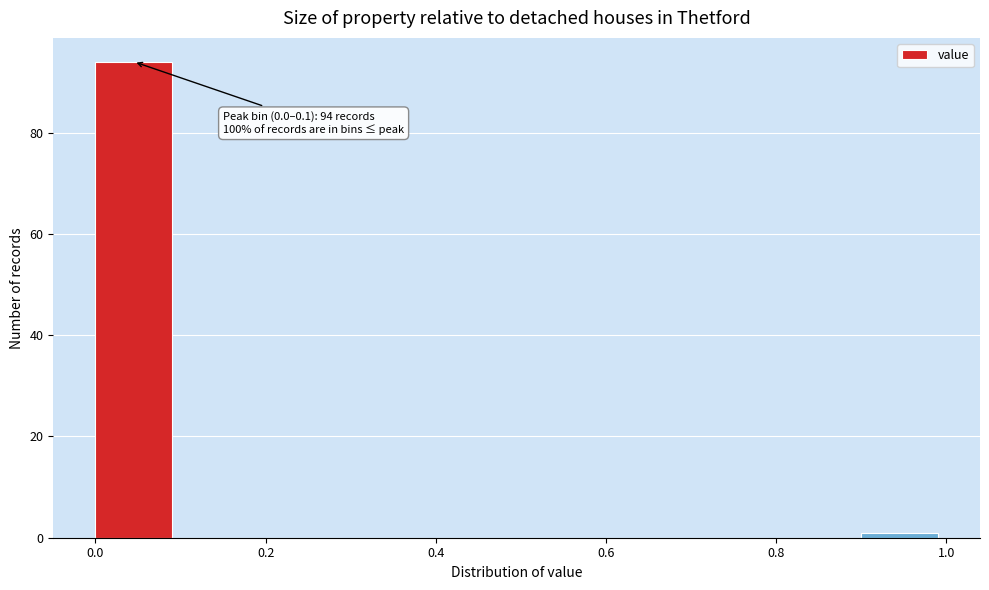

Over which range of the x-axis is the bar tallest?

0.0 to 0.1